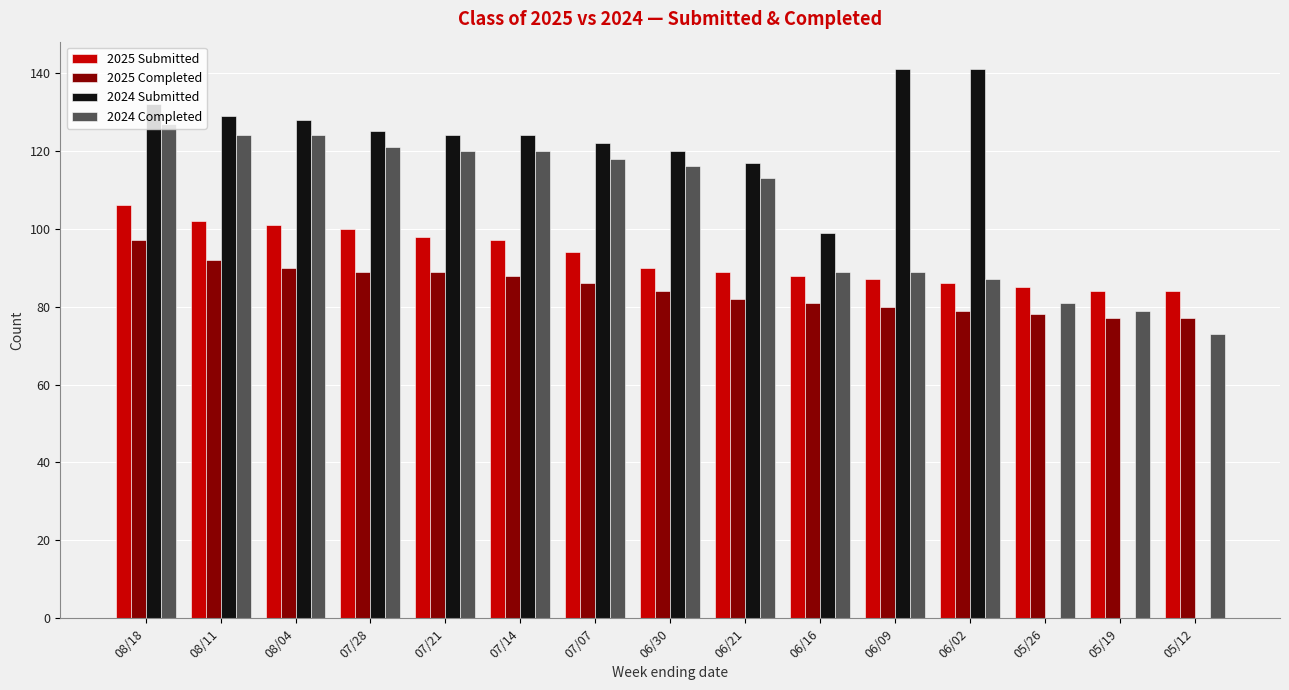

The 2025 Submitted series shows 164 at 07/07. True or false?

False